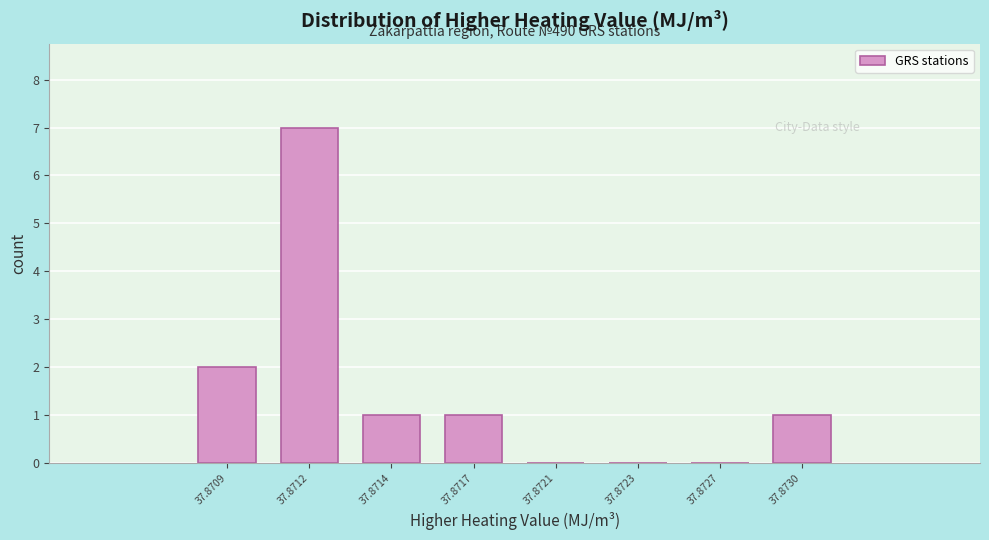

Reading left to right, list all the values displayed in this chart.

37.8709=2	37.8712=7	37.8714=1	37.8717=1	37.8721=0	37.8723=0	37.8727=0	37.8730=1